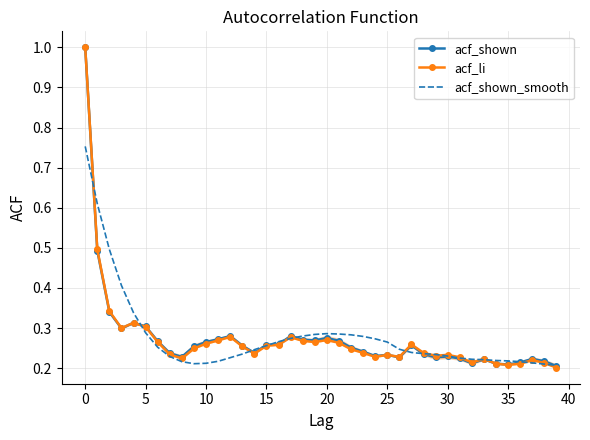

True or false: acf_shown and acf_shown_smooth intersect in this chart.

True